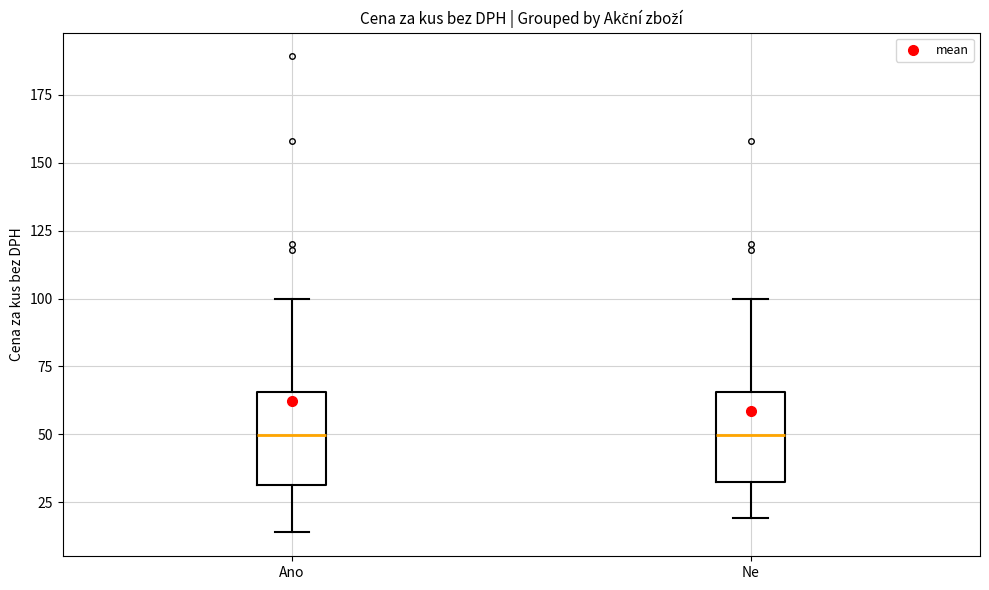

Reading left to right, read every box against the y-axis: the position of its median line, the range the box covers, and the ends of its whiskers. The values are not printed on the chart, so give them approximately, as read against the axis.

Ano: median 50, box 30 to 65, whiskers 15 to 100
Ne: median 50, box 35 to 65, whiskers 20 to 100